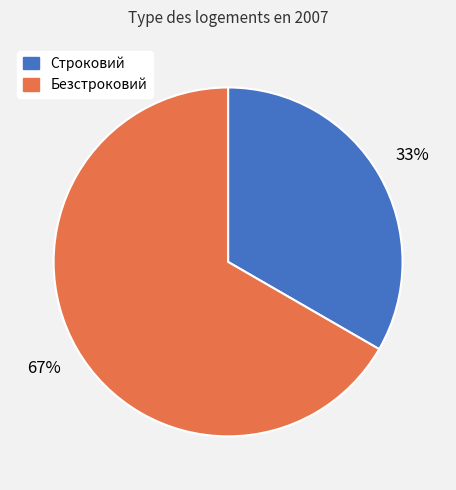

Which has a higher value, Строковий or Безстроковий?

Безстроковий